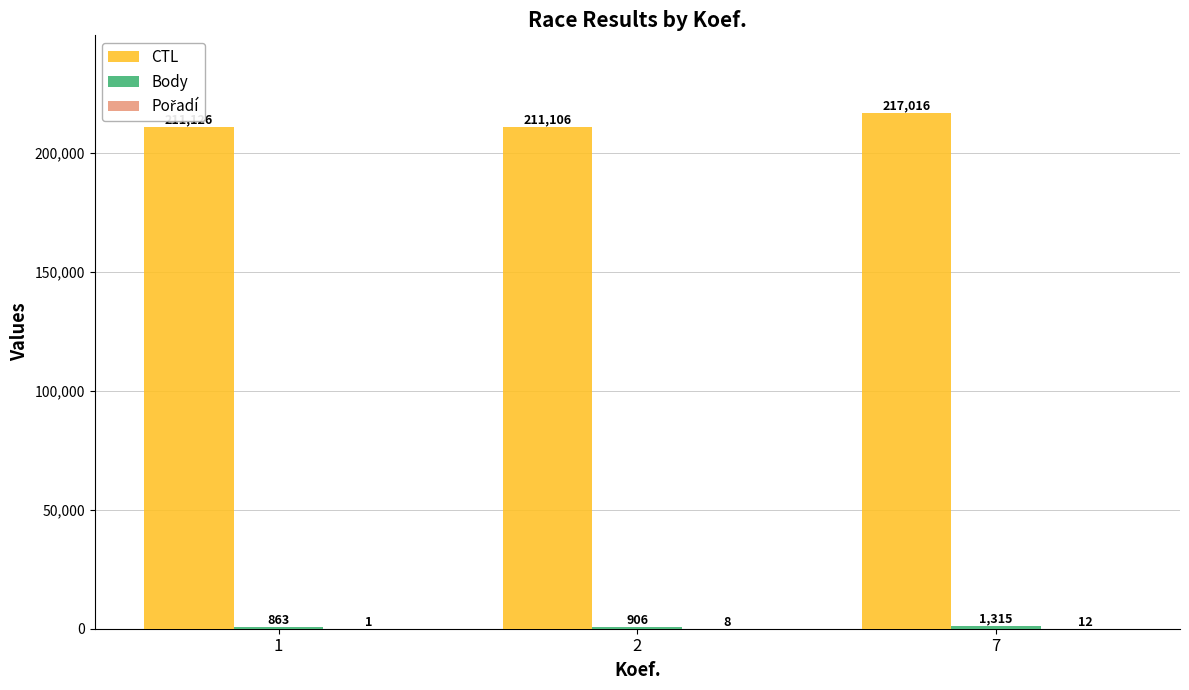

The value of CTL at 2 is 132705. True or false?

False